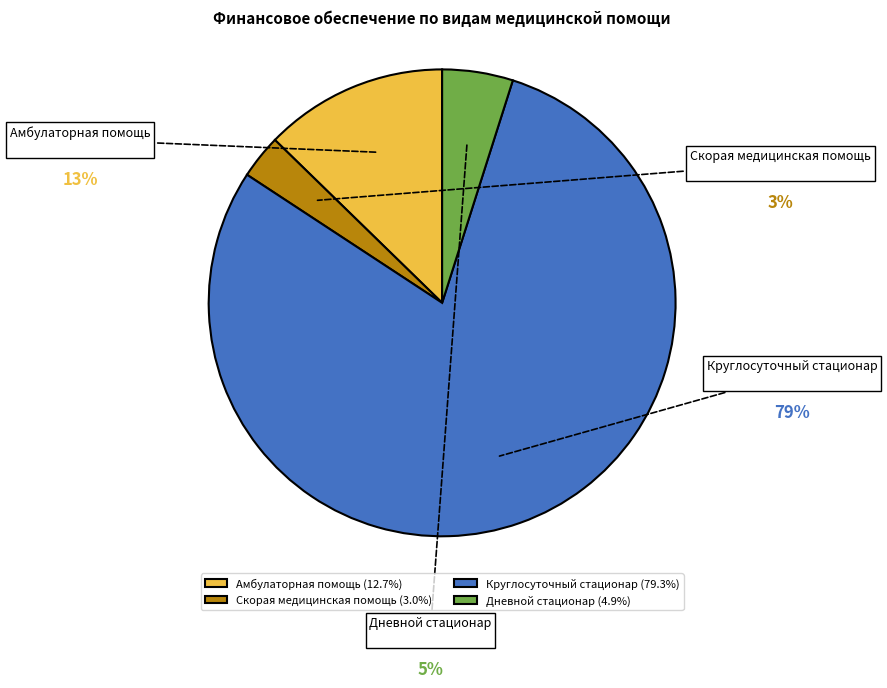

Which category has the biggest portion of the pie?

Круглосуточный стационар